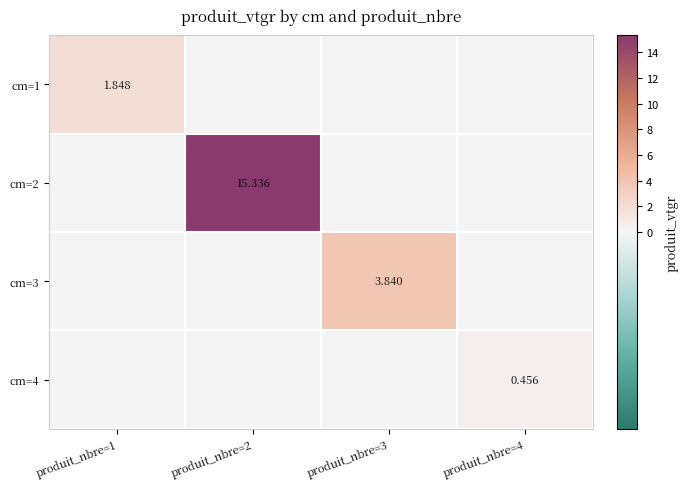

Is it true that cm=3 equals -1.7 at produit_nbre=2?

False